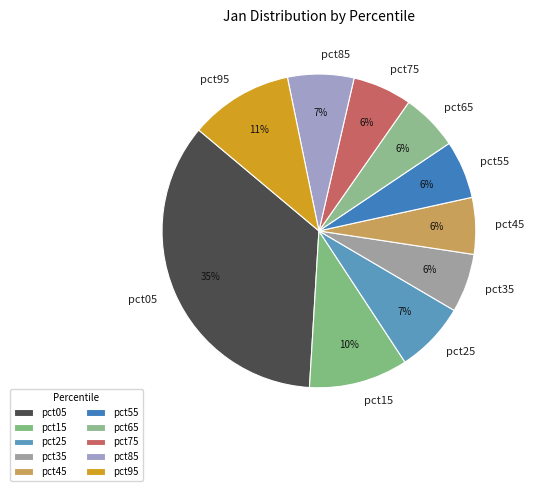

The pct35 slice represents 1% of the pie. True or false?

False